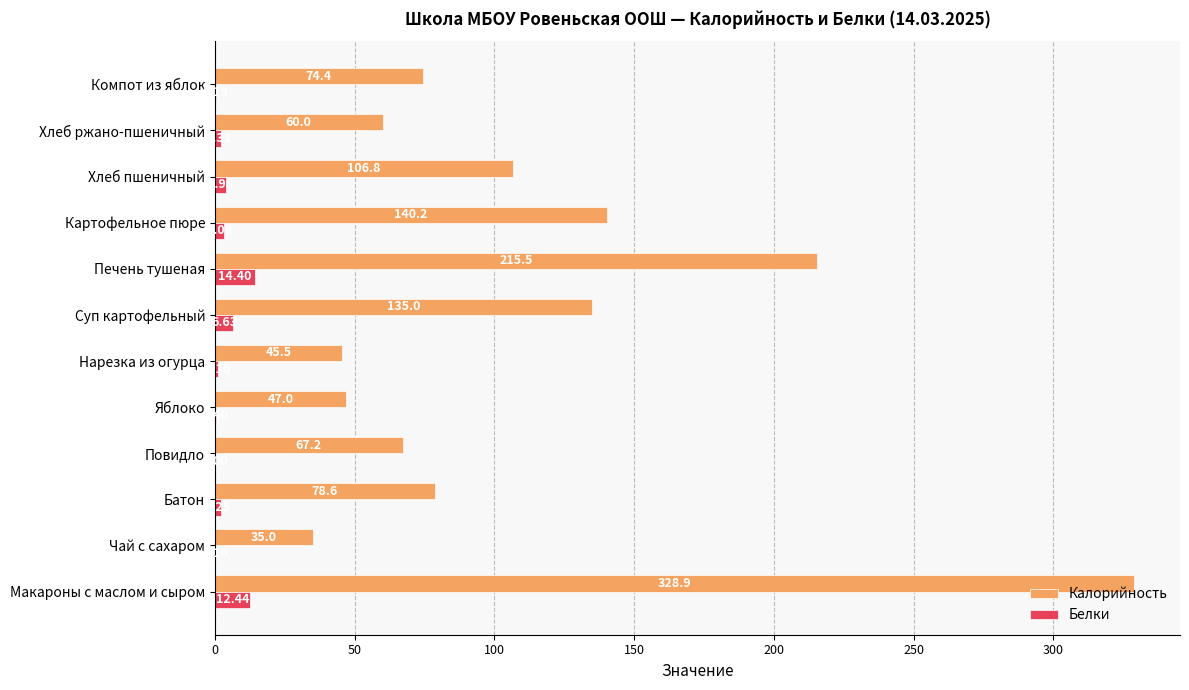

At which label is Калорийность closest to 181?

Печень тушеная